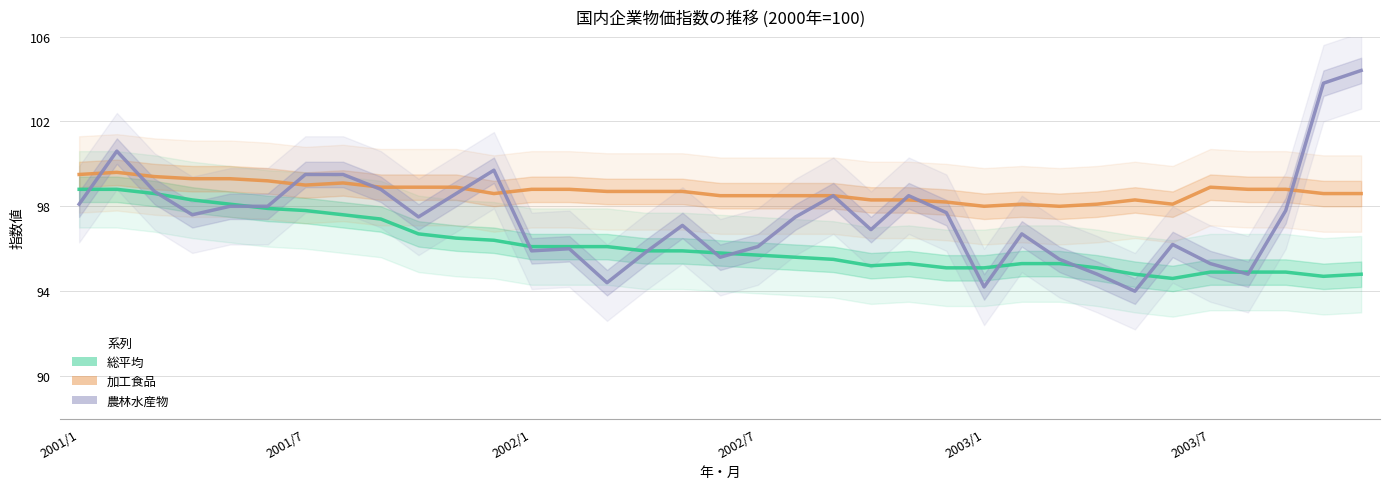

What is the difference between the highest and lowest values at 33?

9.1